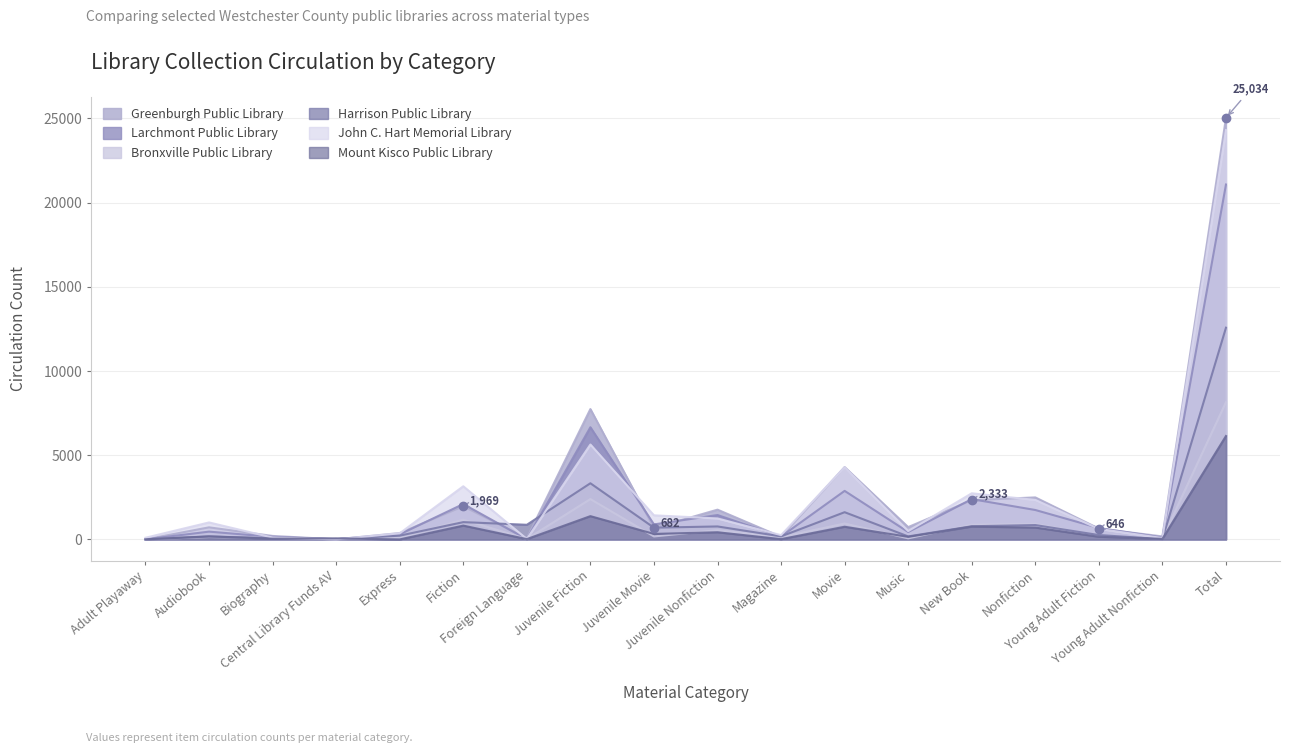

How many values in the Bronxville Public Library series are below 179?

9